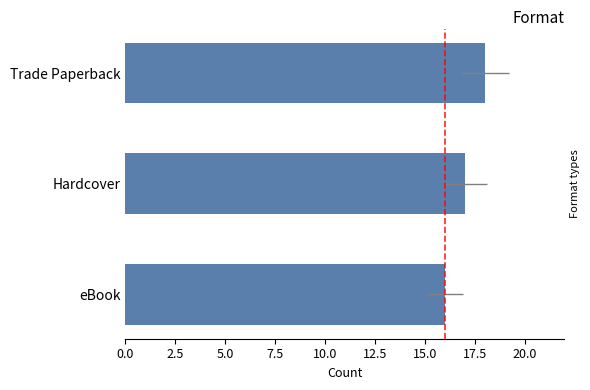

What is the approximate value at 0.0?

18